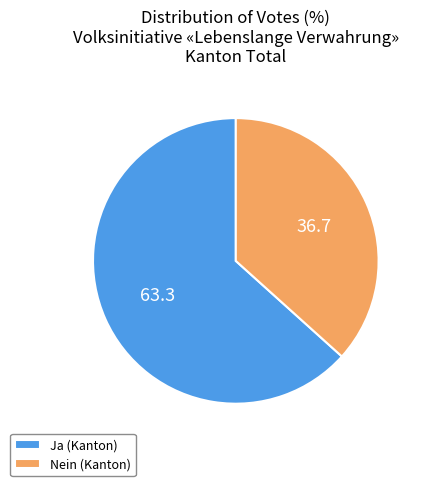

Combined, do Ja (Kanton) and Nein (Kanton) account for over 50%?

Yes